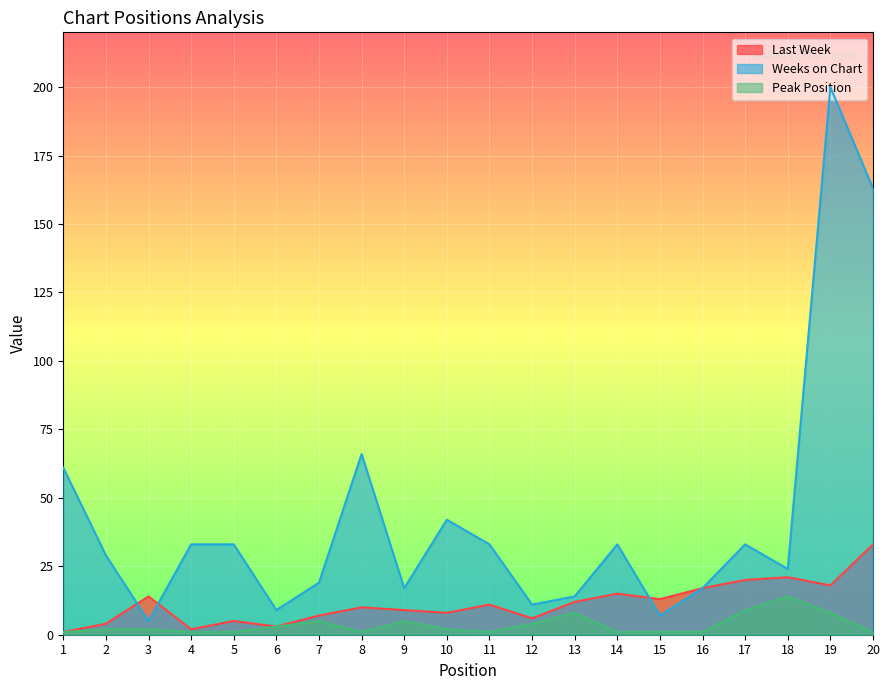

At which category is the sum across all series the highest?

19